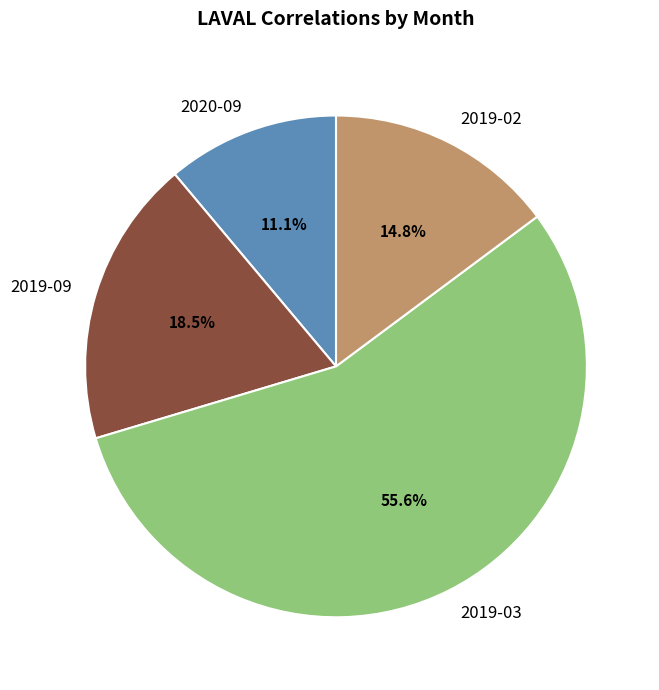

To the nearest percent, what is the difference between the largest and smallest slice percentages?

44%